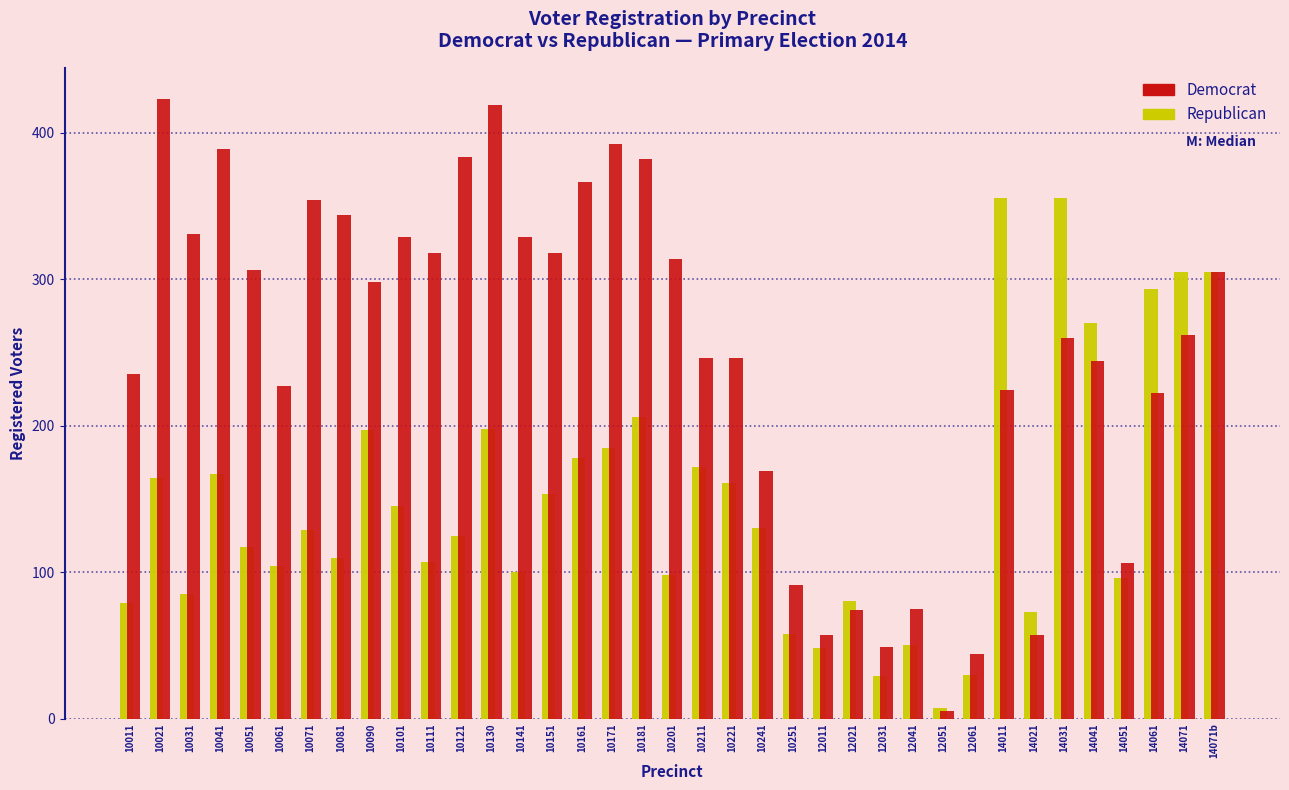

The value of Republican at 12011 is 48. True or false?

True